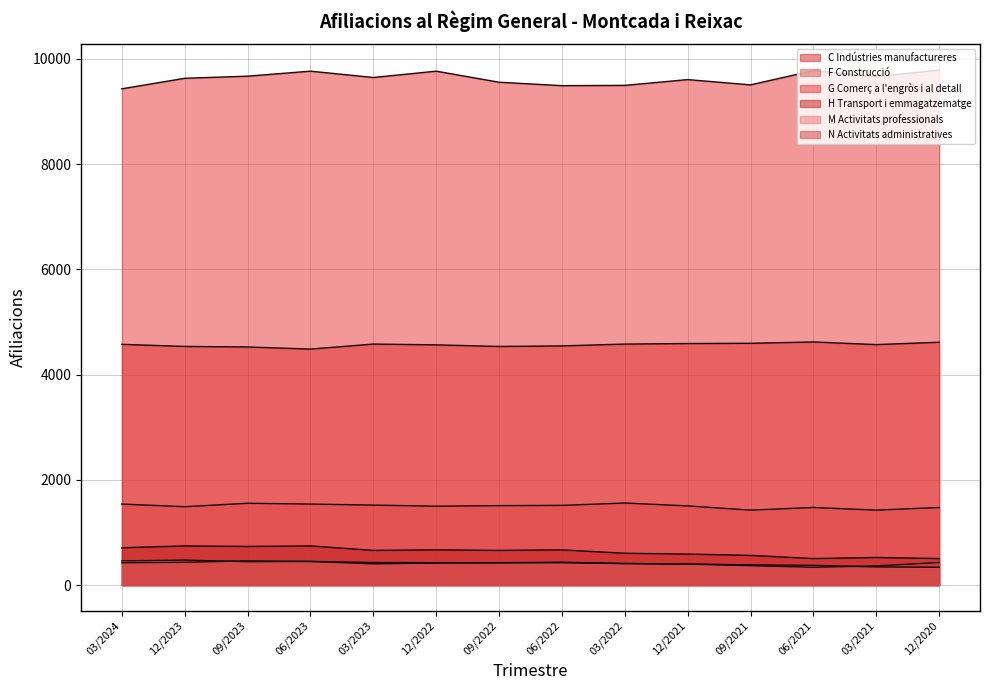

What position from the left is 03/2021?

13